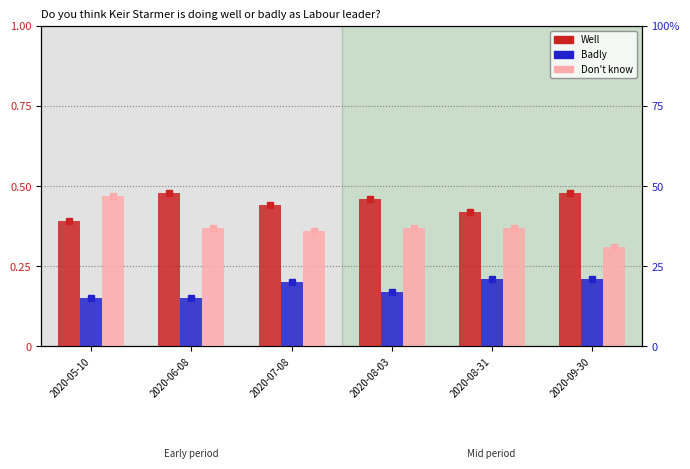

At which category is the sum across all series the highest?

2020-05-10